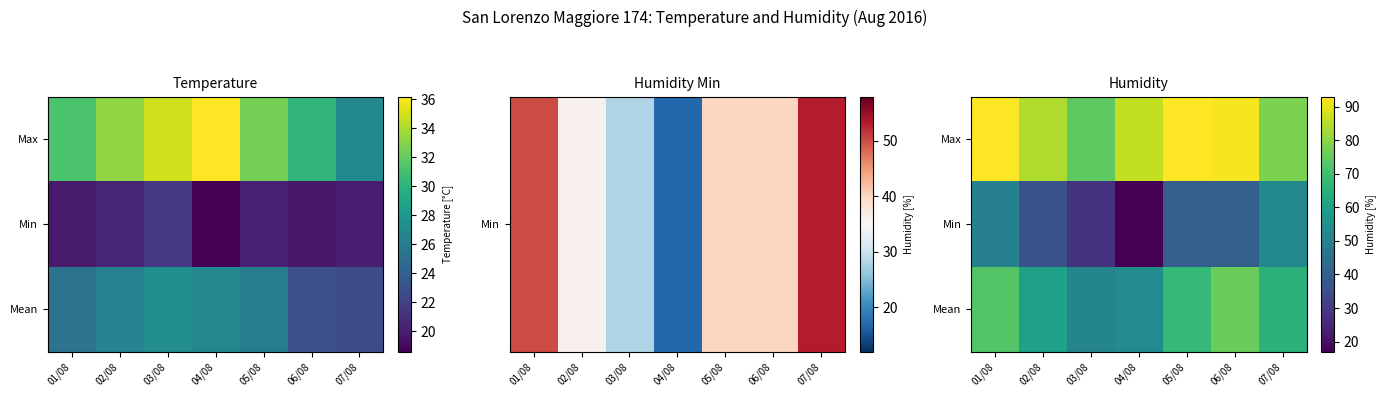

List the labels in order of Min value, largest first.

07/08, 01/08, 05/08, 06/08, 02/08, 03/08, 04/08